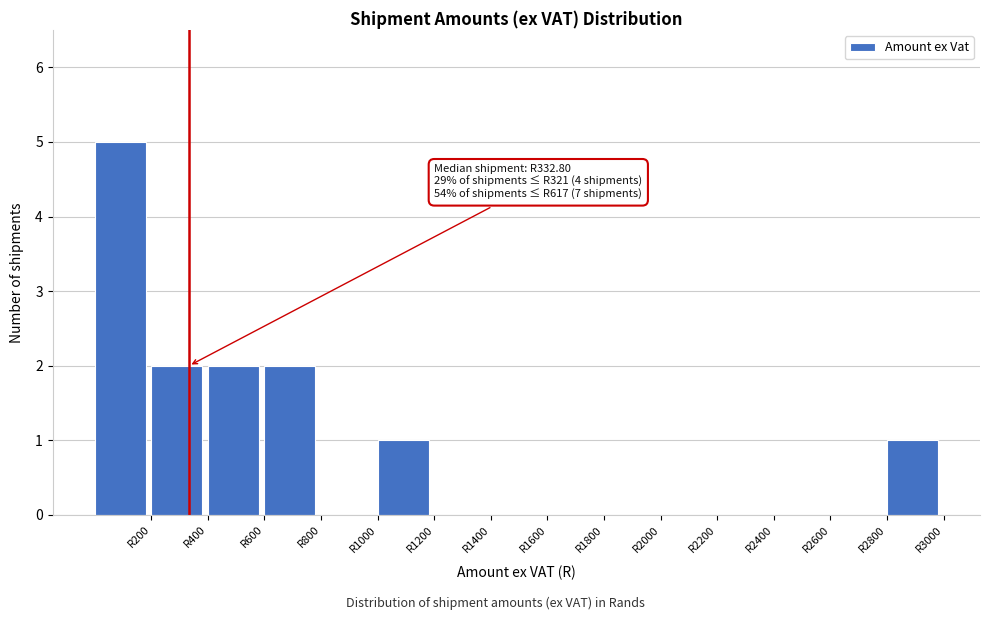

Over which range of the x-axis is the bar tallest?

0 to 200